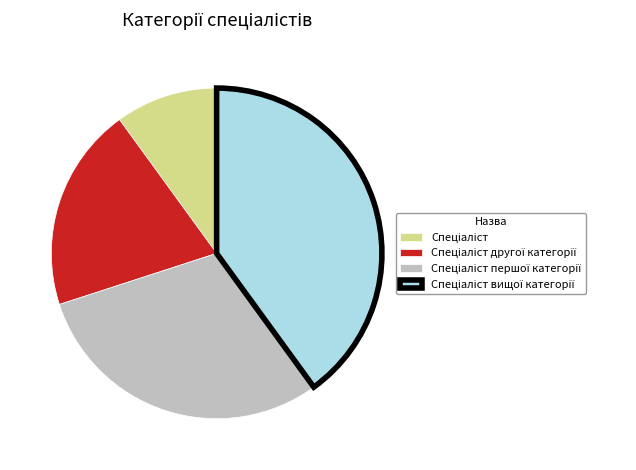

Does any single category account for the majority?

No